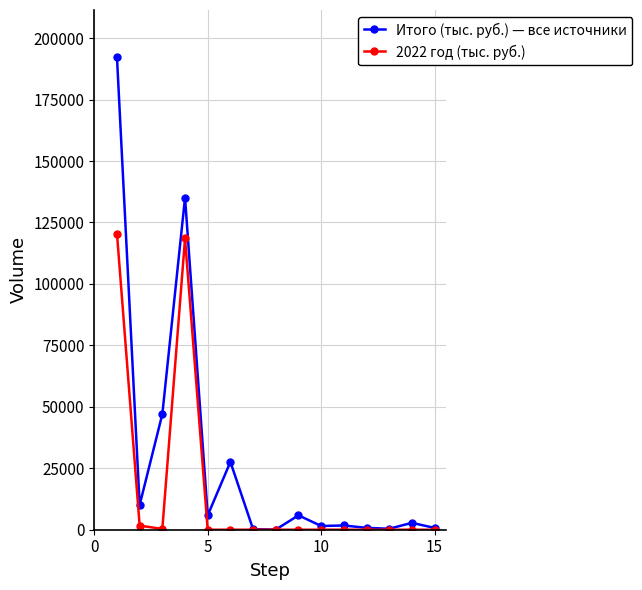

What is the maximum value for 2022 год (тыс. руб.)?

120502.8